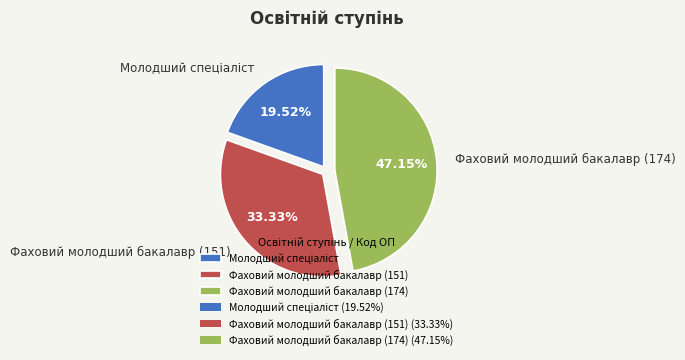

Which has a higher value, Фаховий молодший бакалавр (174) or Фаховий молодший бакалавр (151)?

Фаховий молодший бакалавр (174)